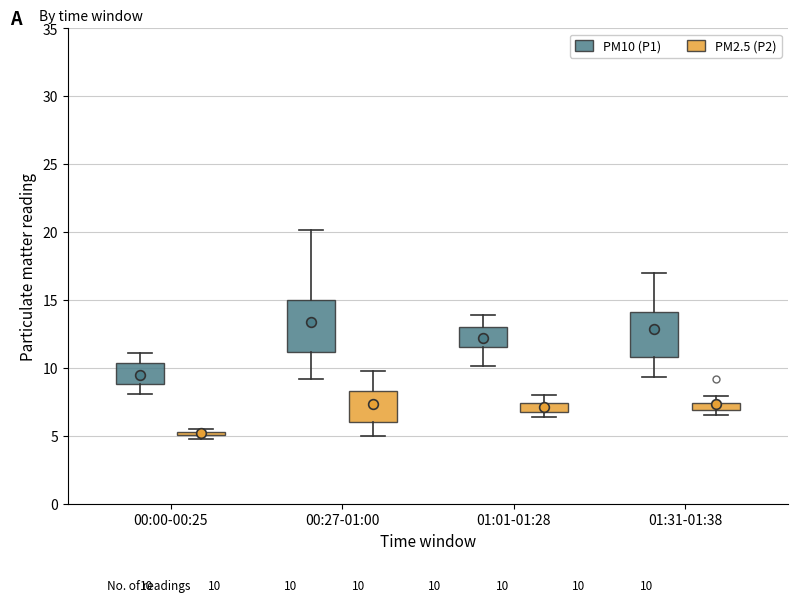

Where is the lower edge of the box for 00:00-00:25 (PM10 (P1)) on the y-axis? The values are not printed on the chart, so give them approximately, as read against the axis.

9.0